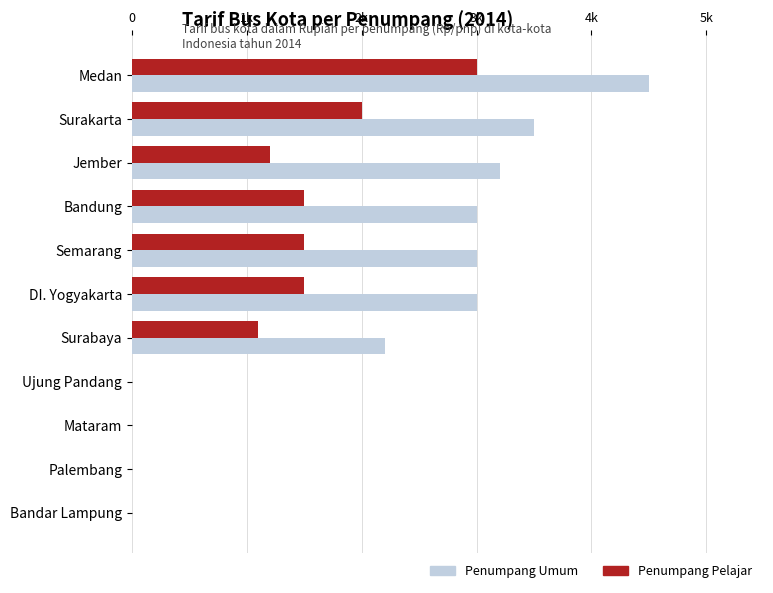

What is the sum of all Penumpang Umum values?

22400